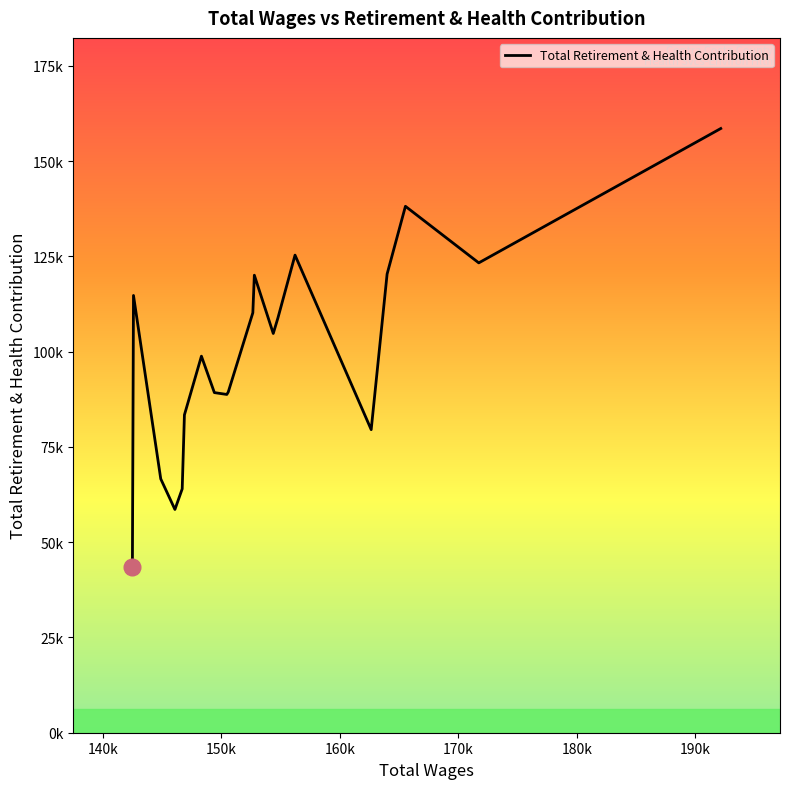

Count the number of categories in the chart.

20